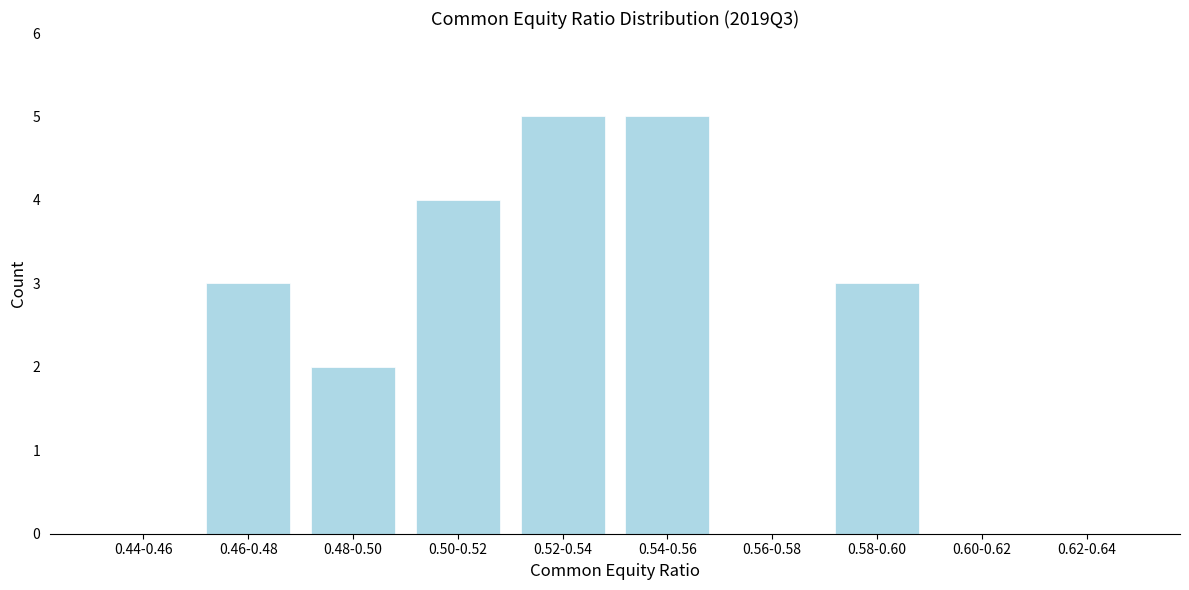

Reading left to right, list all the values displayed in this chart.

0.44-0.46=0	0.46-0.48=3	0.48-0.50=2	0.50-0.52=4	0.52-0.54=5	0.54-0.56=5	0.56-0.58=0	0.58-0.60=3	0.60-0.62=0	0.62-0.64=0